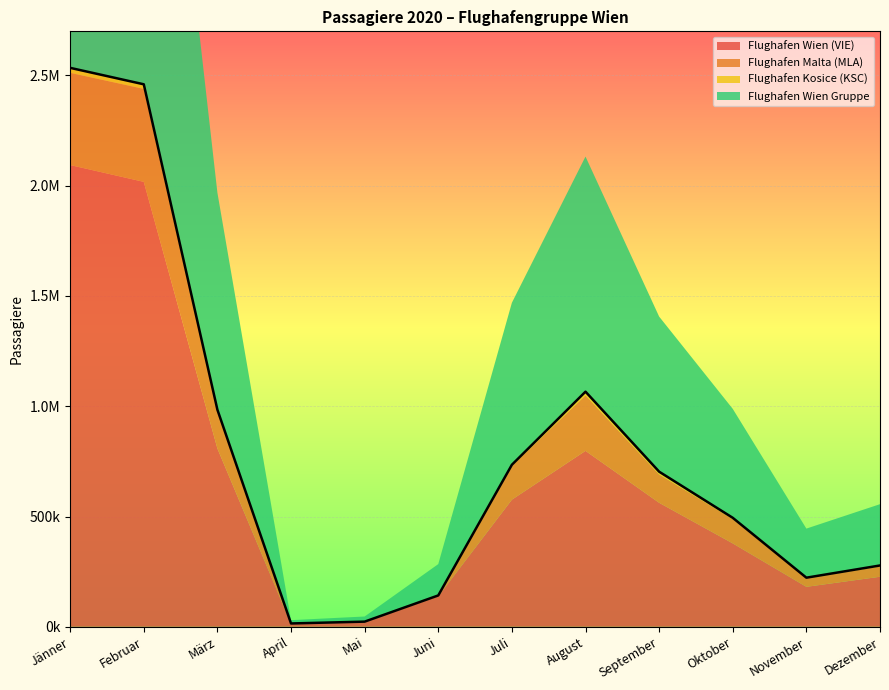

True or false: September and Jänner intersect in this chart.

False